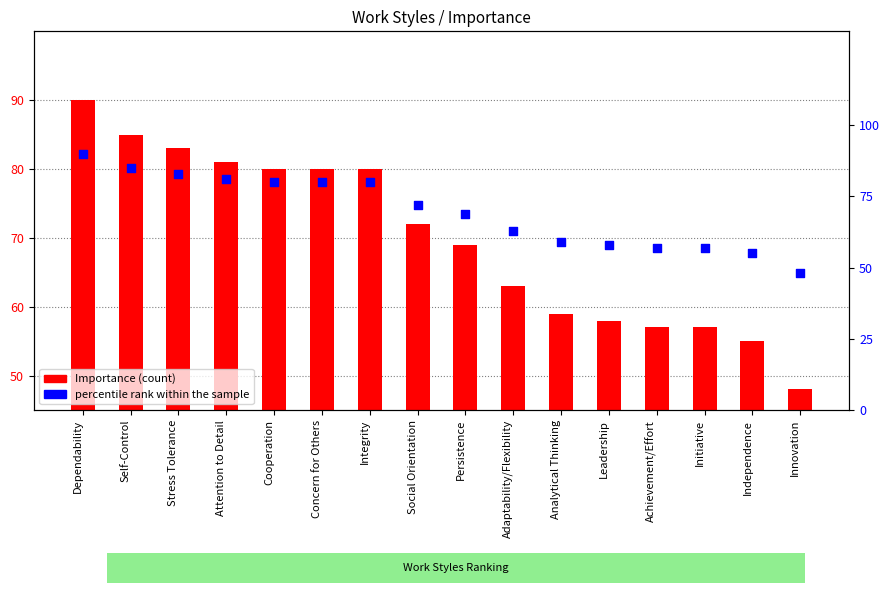

Which series contains the lowest Y value?

Importance